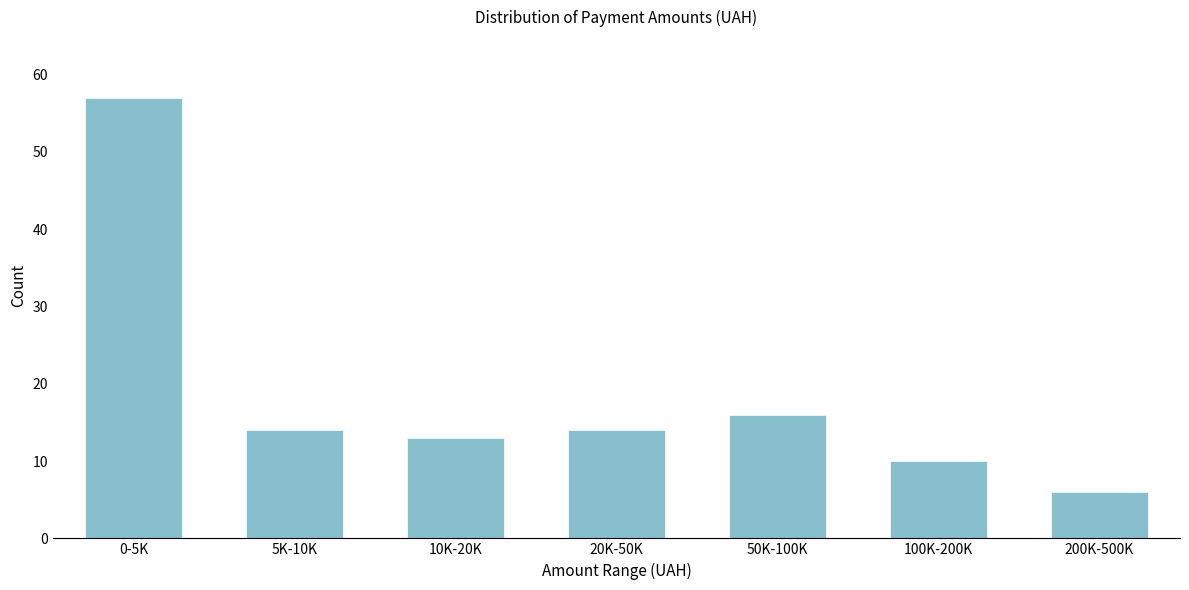

Reading left to right, extract all data points from this chart.

57	14	13	14	16	10	6